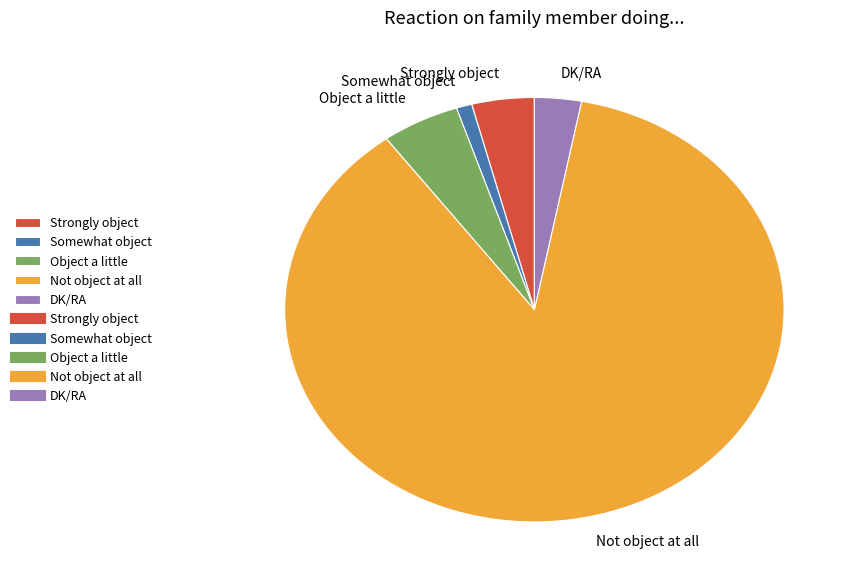

Approximately how many times larger is the value at Object a little compared to Not object at all?

0.1